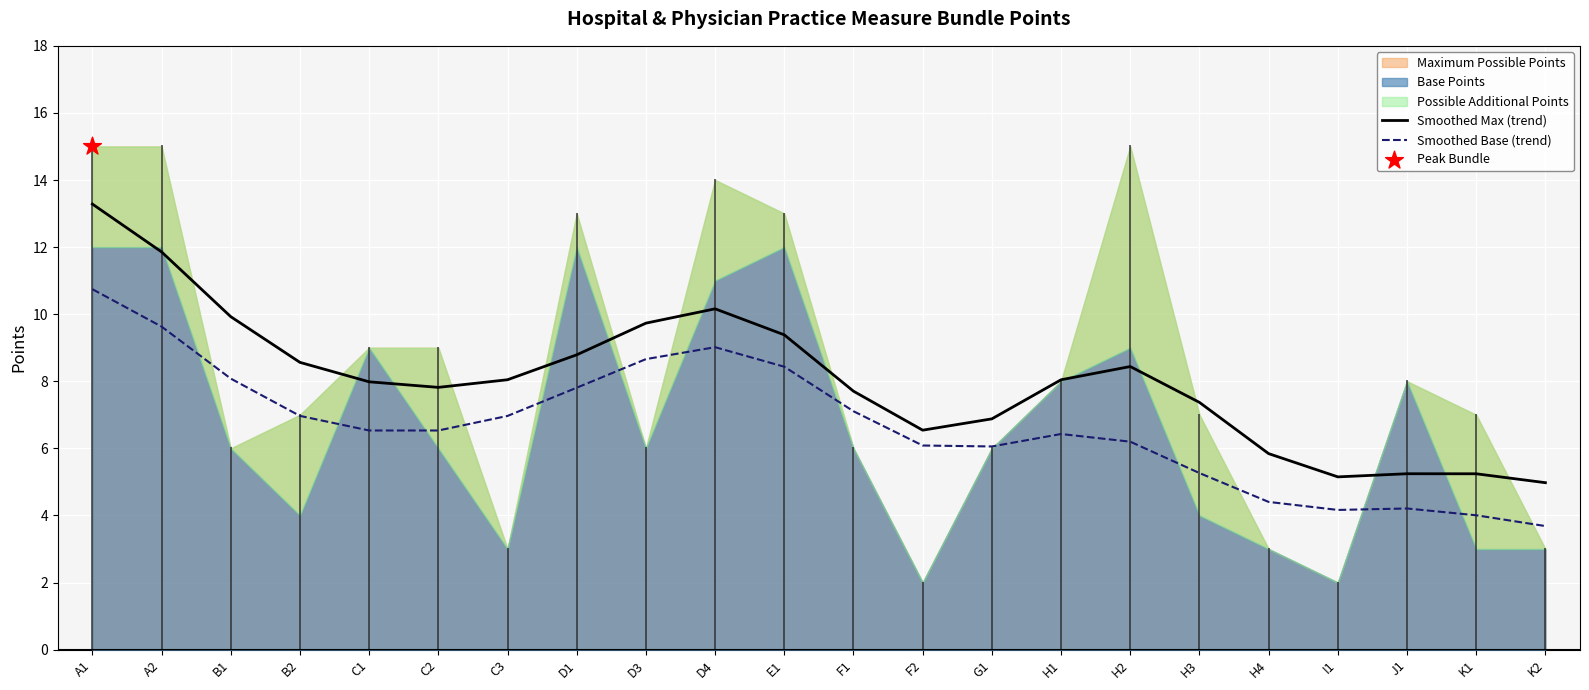

At which category is the sum across all series the highest?

A1